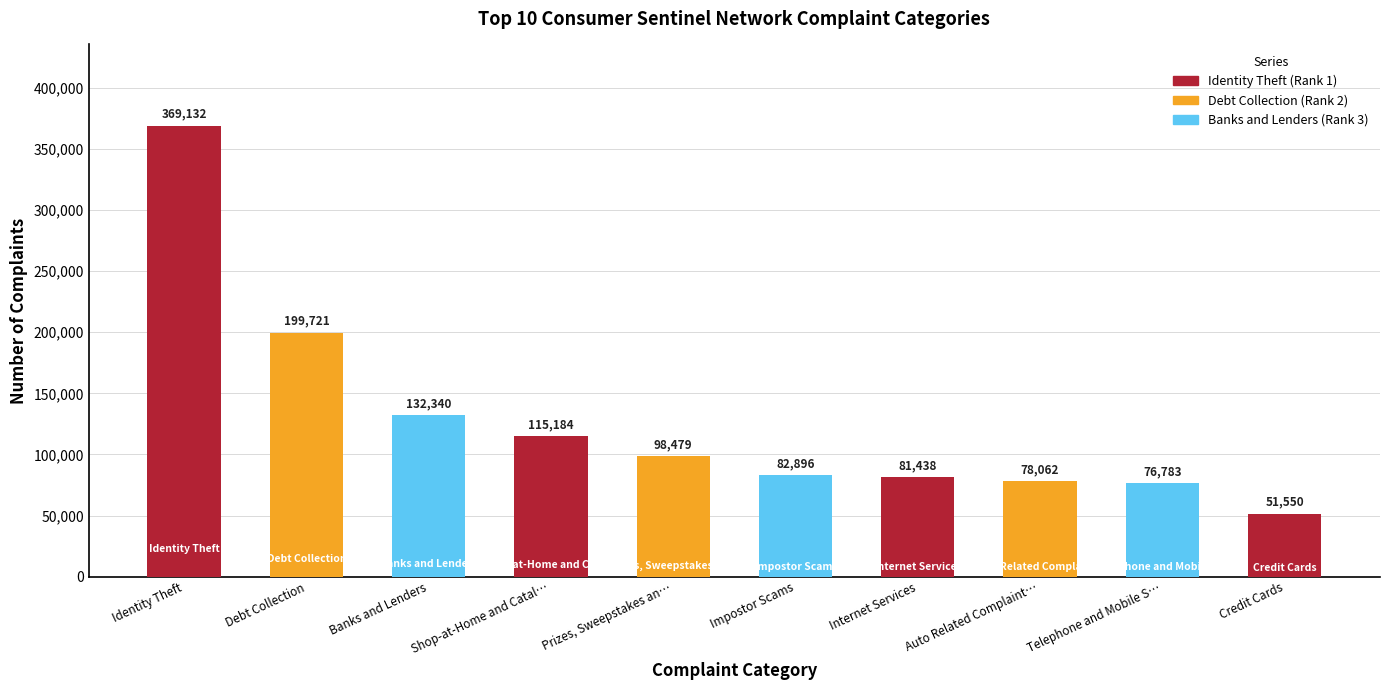

Are the bars horizontal?

No